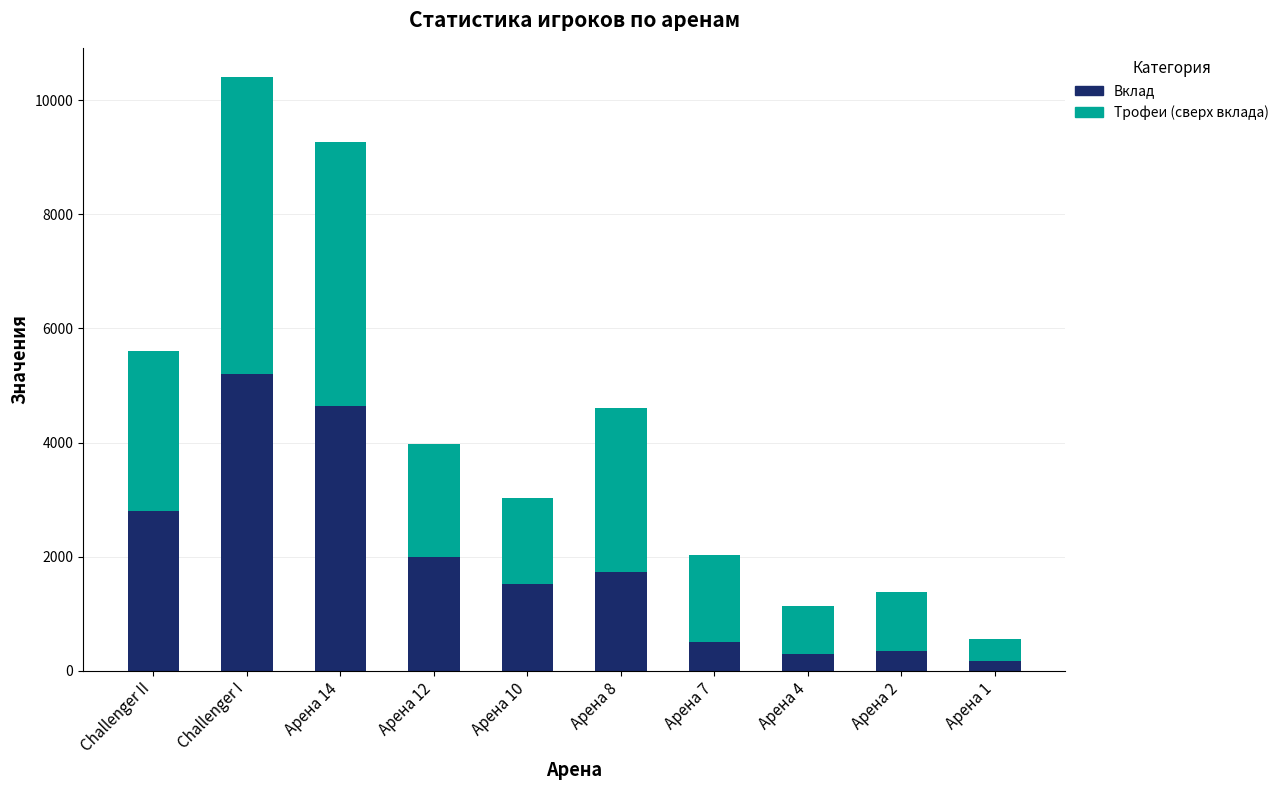

What is the sum of the Вклад values at Арена 1 and Арена 7?

669